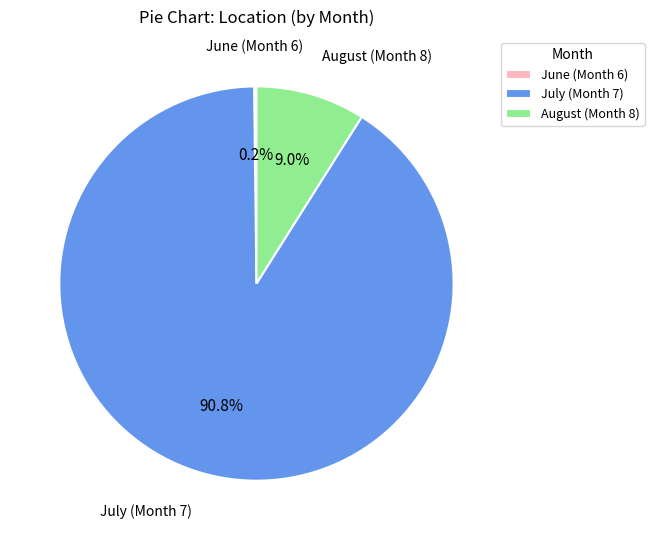

Which slice represents more than half of the pie?

July (Month 7)